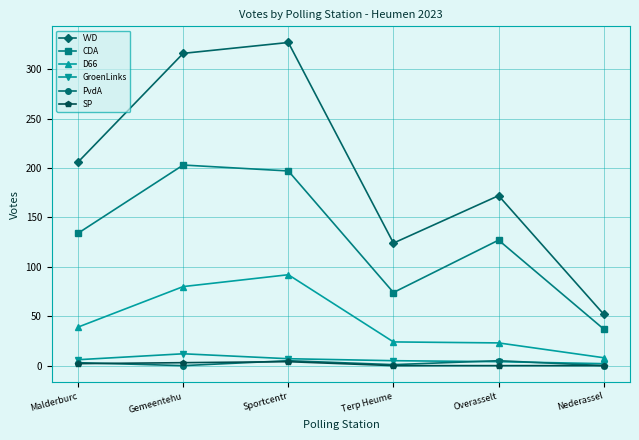

What is the maximum value for GroenLinks?

12